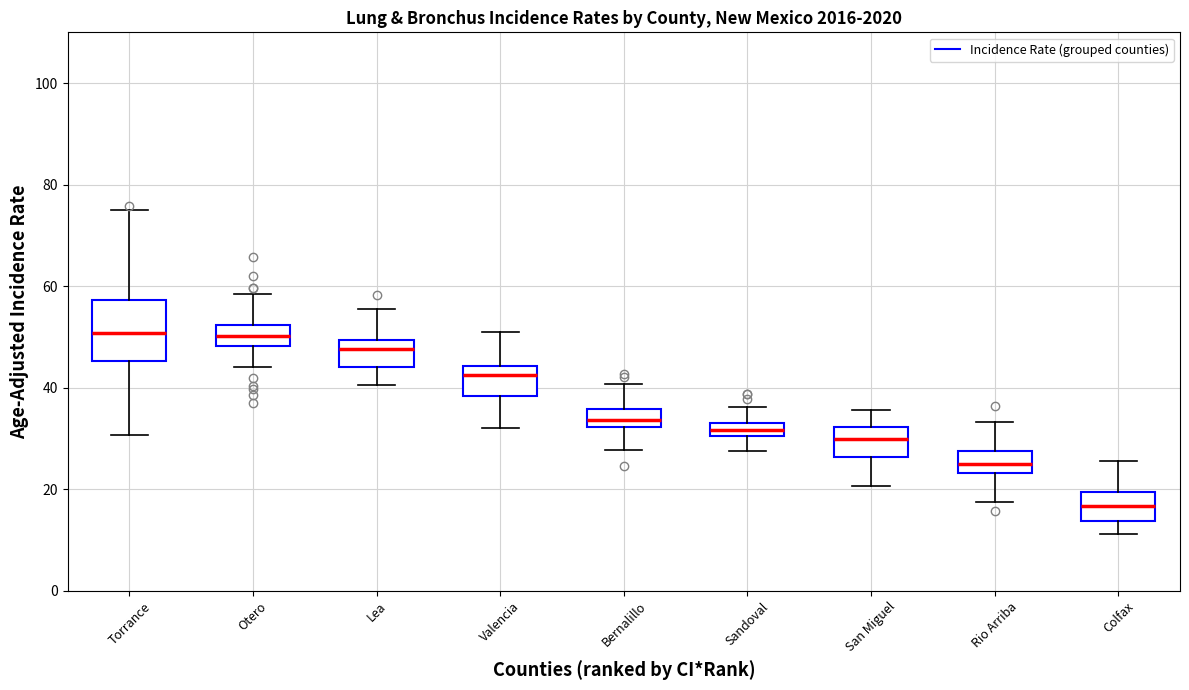

Where does the median line of the box for Bernalillo sit on the y-axis? The values are not printed on the chart, so give them approximately, as read against the axis.

34